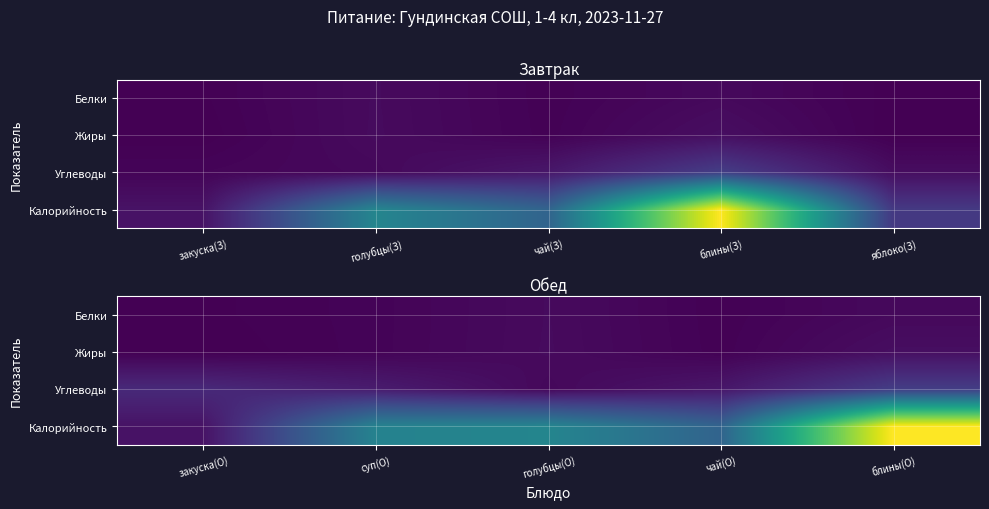

What value does the Углеводы series have at блины(О)?

50.6